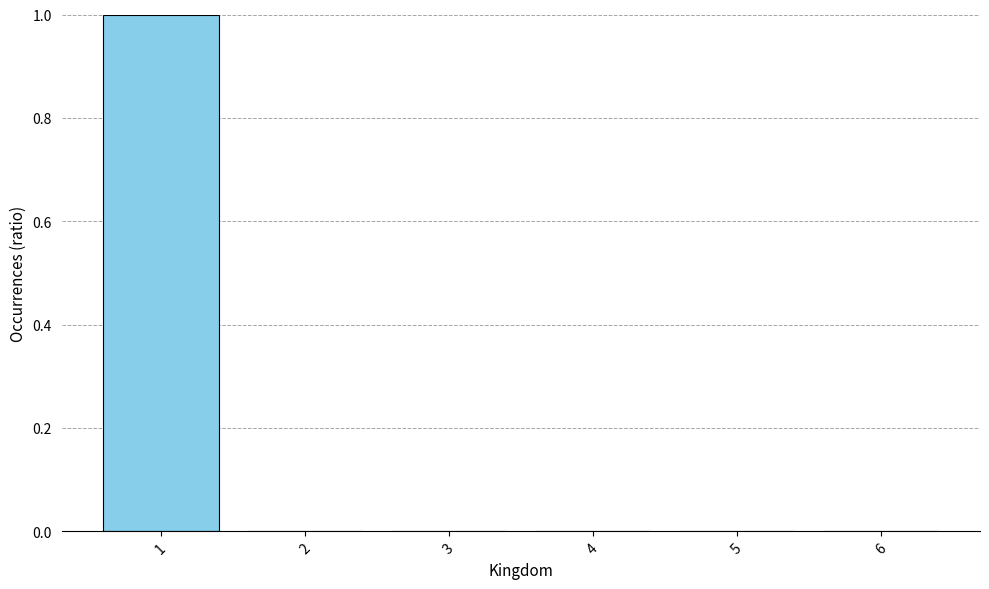

Count the number of data series in this chart.

1